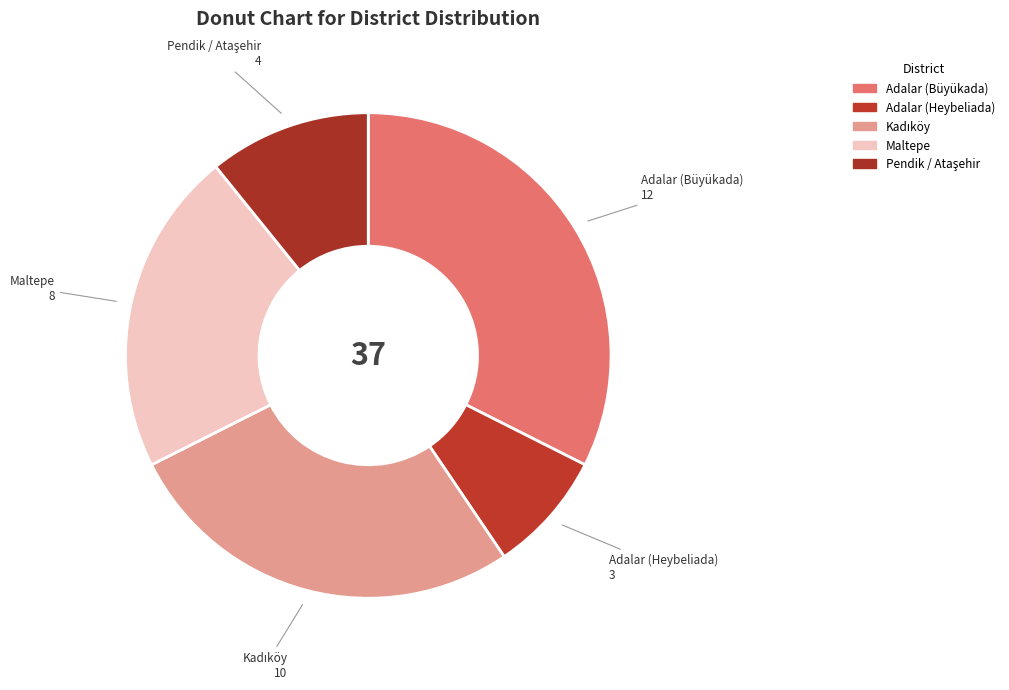

True or false: Maltepe accounts for 31% of the total.

False